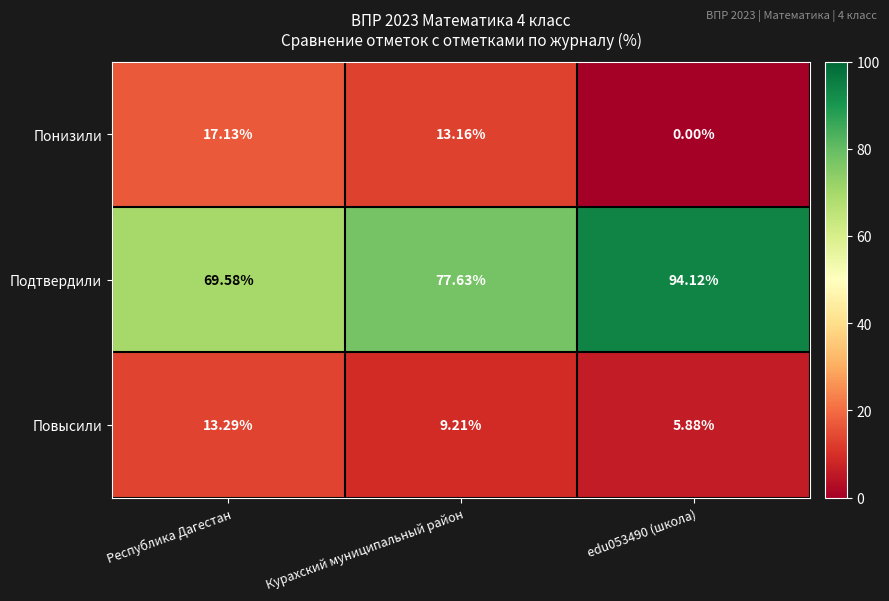

What is the total value across all series at Республика Дагестан?

100.0